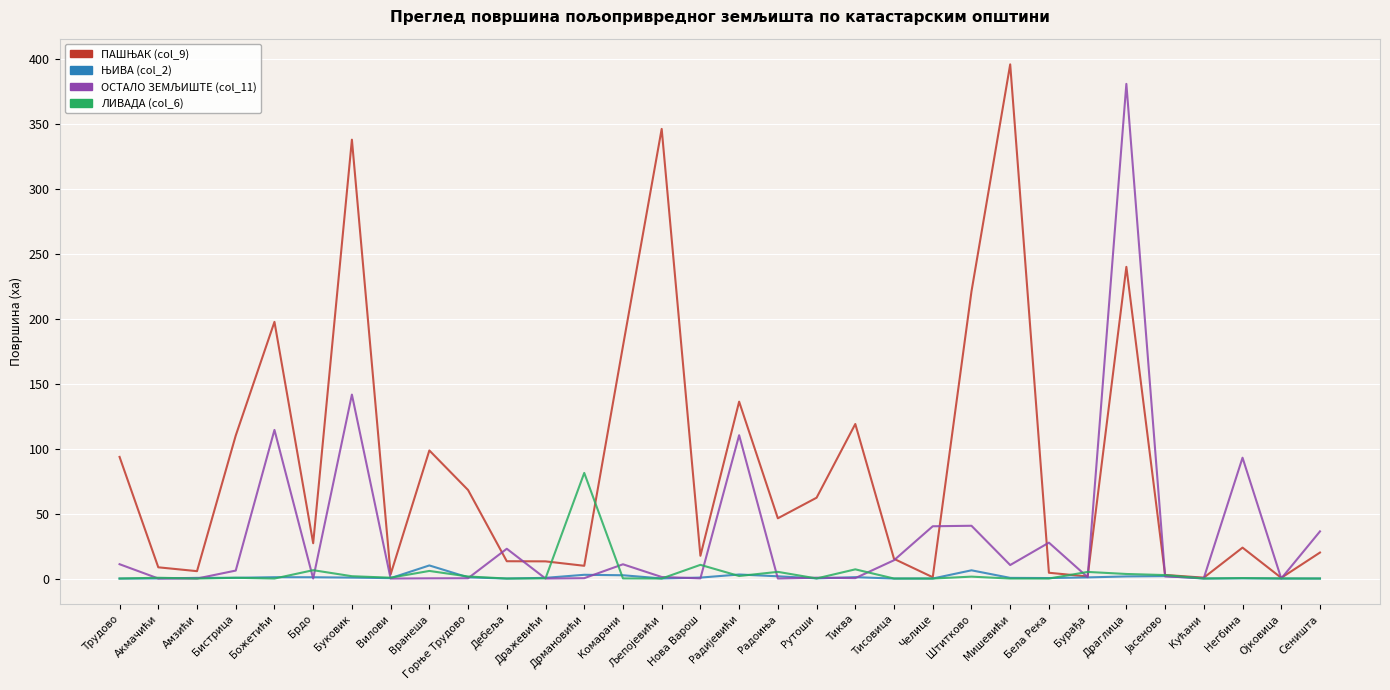

Which label corresponds to the largest value in the chart?

Мишевићи